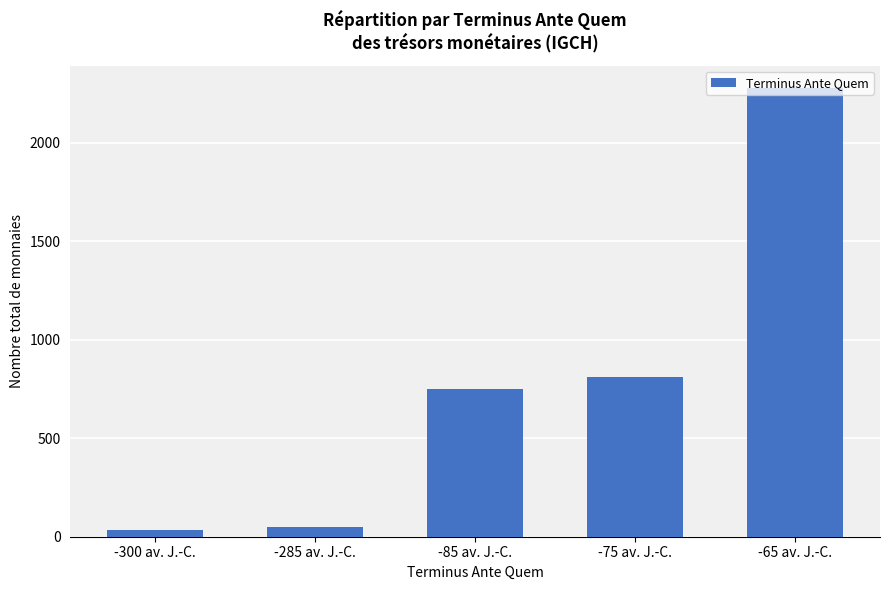

Approximately how many times larger is the value at -85 av. J.-C. compared to -75 av. J.-C.?

0.9